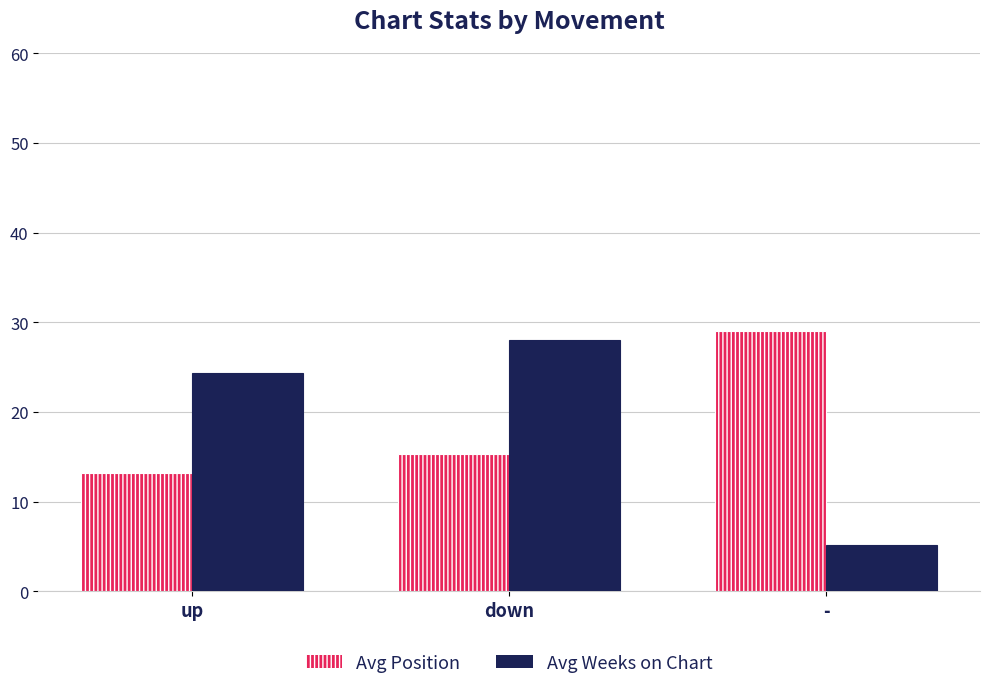

Are the bars grouped side by side (vs. stacked)?

Yes